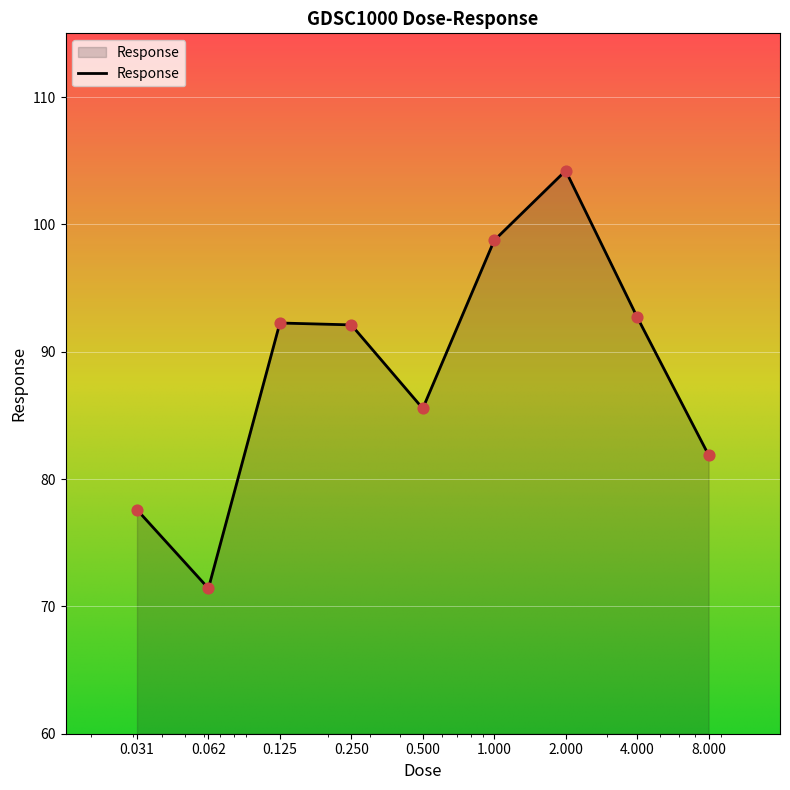

What is the maximum value shown in the chart?

104.2